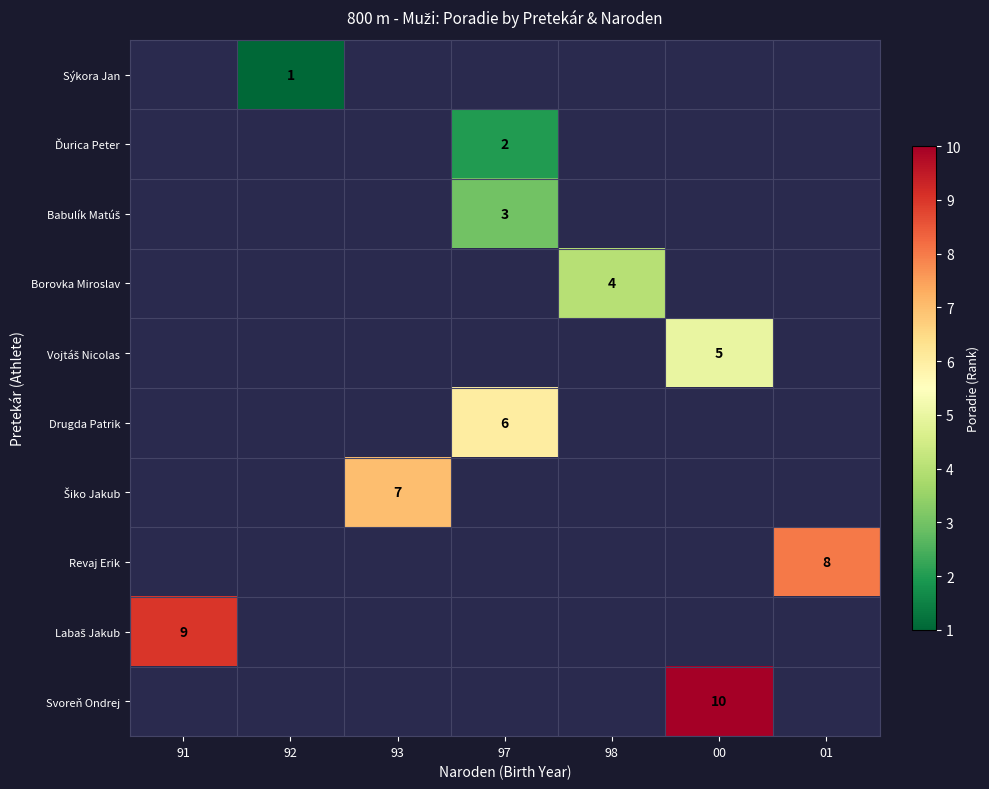

The value of Svoreň Ondrej at 00 is 10. True or false?

True